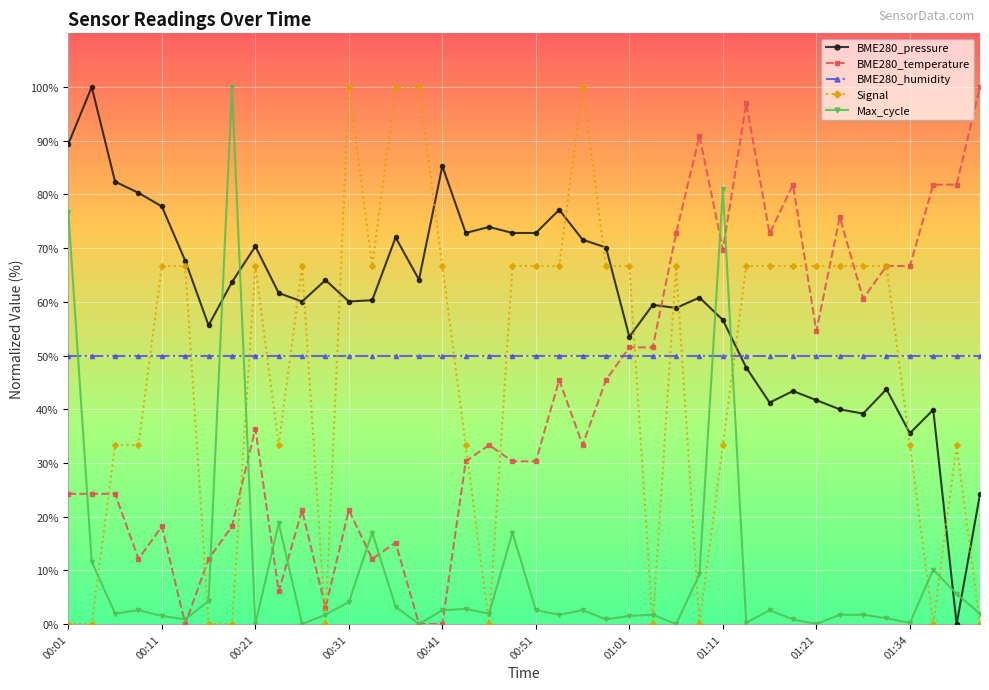

After their last crossing, which series has the higher values: Signal or BME280_pressure?

BME280_pressure